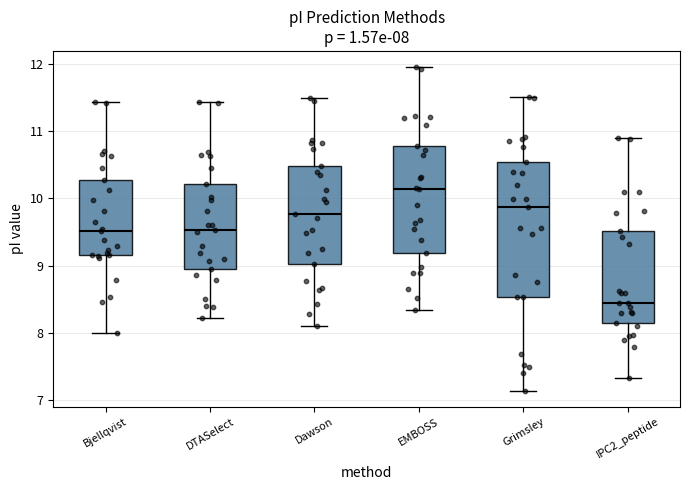

Comparing the boxes themselves (not the whiskers), which one is the tallest?

Grimsley